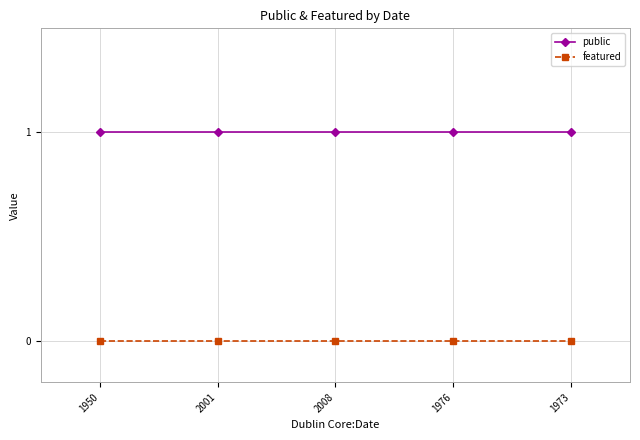

Reading right to left, list all the values displayed in this chart.

public: 1973=1	1976=1	2008=1	2001=1	1950=1
featured: 1973=0	1976=0	2008=0	2001=0	1950=0